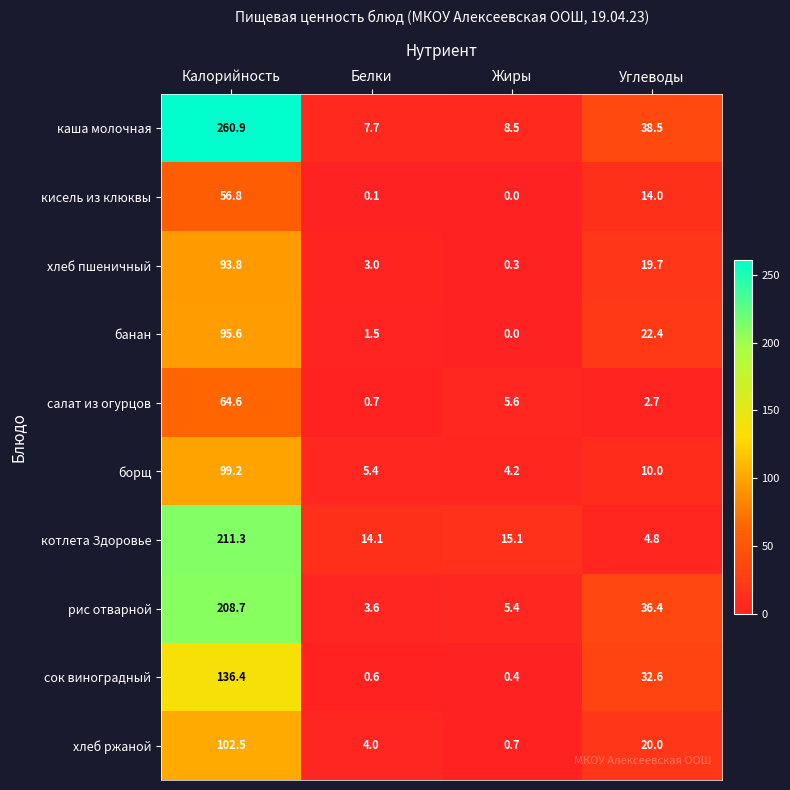

At which category is the sum across all series the highest?

Калорийность